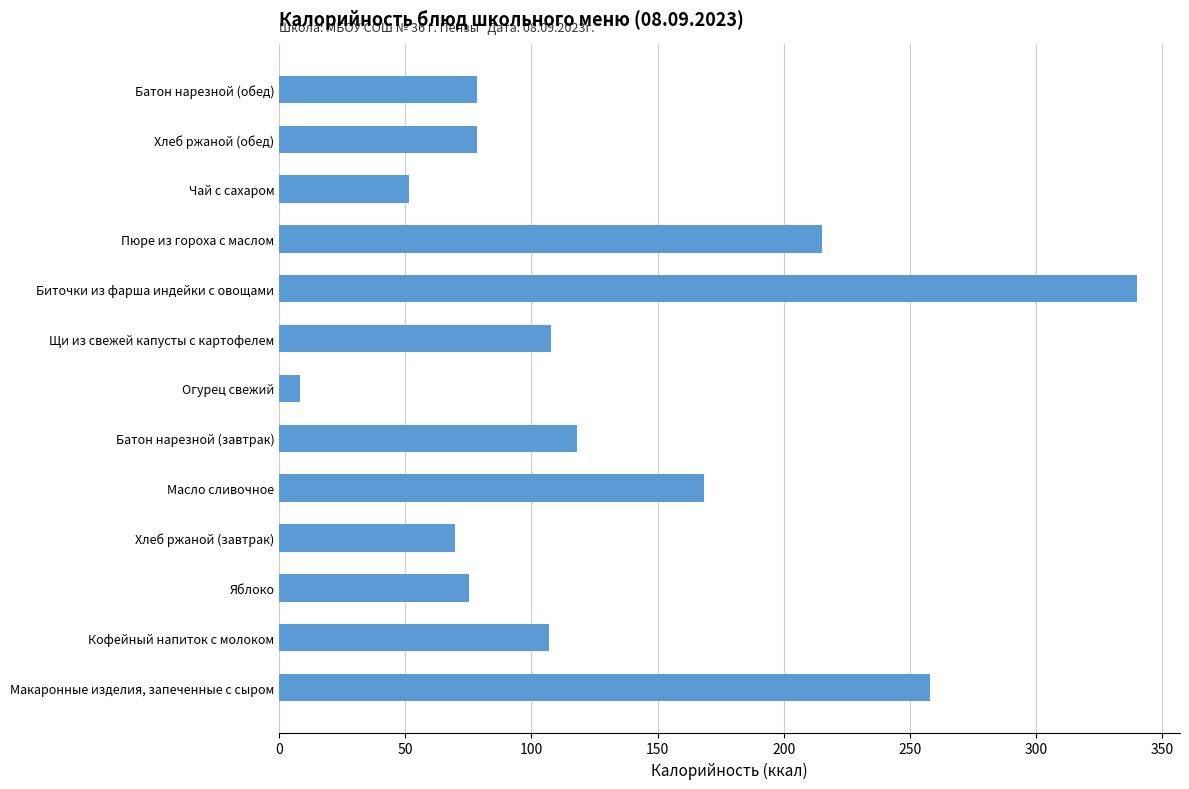

The chart shows a value of 458.7 at Макаронные изделия, запеченные с сыром. True or false?

False